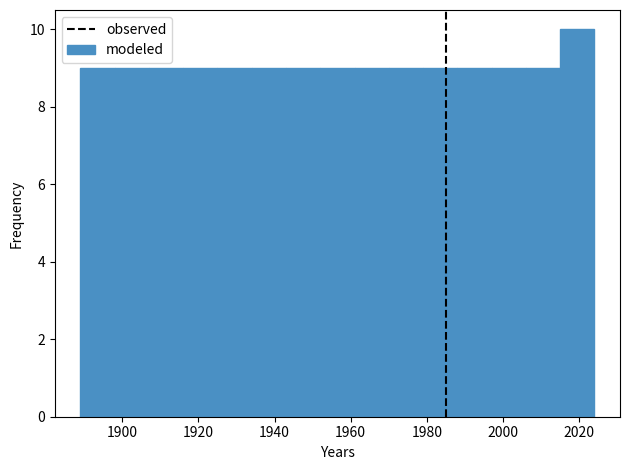

Reading left to right, transcribe this chart: for each bar, give the range it covers on the x-axis and its height. Neither the bar edges nor the heights are printed on the chart, so give them approximately, as read against the axes.

1889 to 1898: 9
1898 to 1907: 9
1907 to 1916: 9
1916 to 1925: 9
1925 to 1934: 9
1934 to 1943: 9
1943 to 1952: 9
1952 to 1961: 9
1961 to 1970: 9
1970 to 1979: 9
1979 to 1988: 9
1988 to 1997: 9
1997 to 2006: 9
2006 to 2015: 9
2015 to 2024: 10